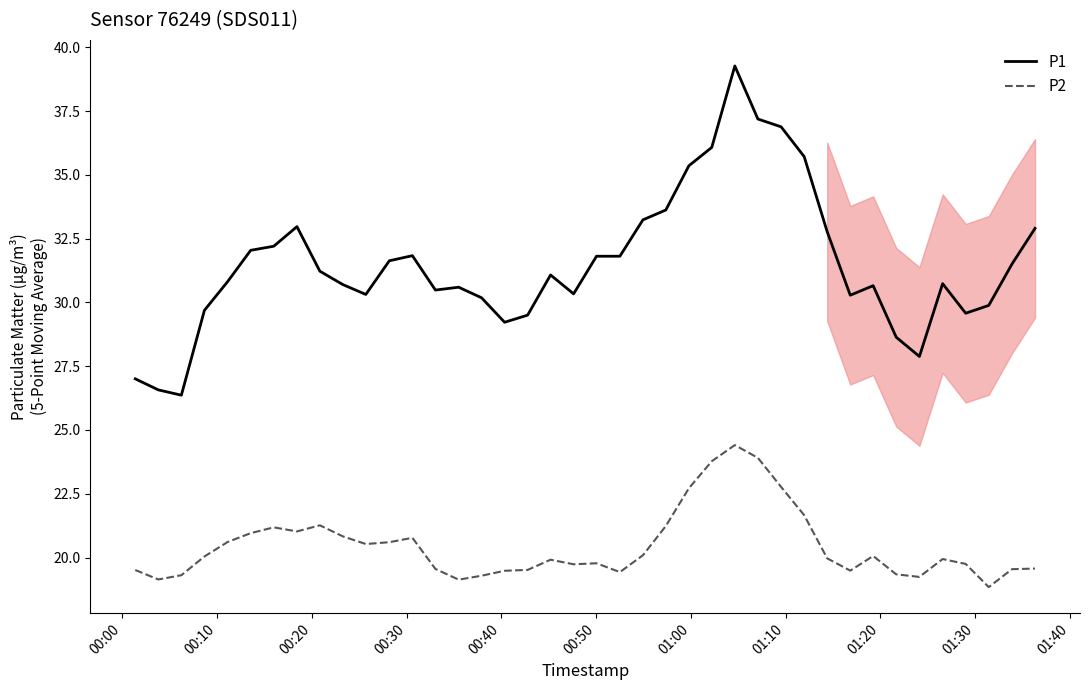

What is the sum of all P1 values?

1260.5